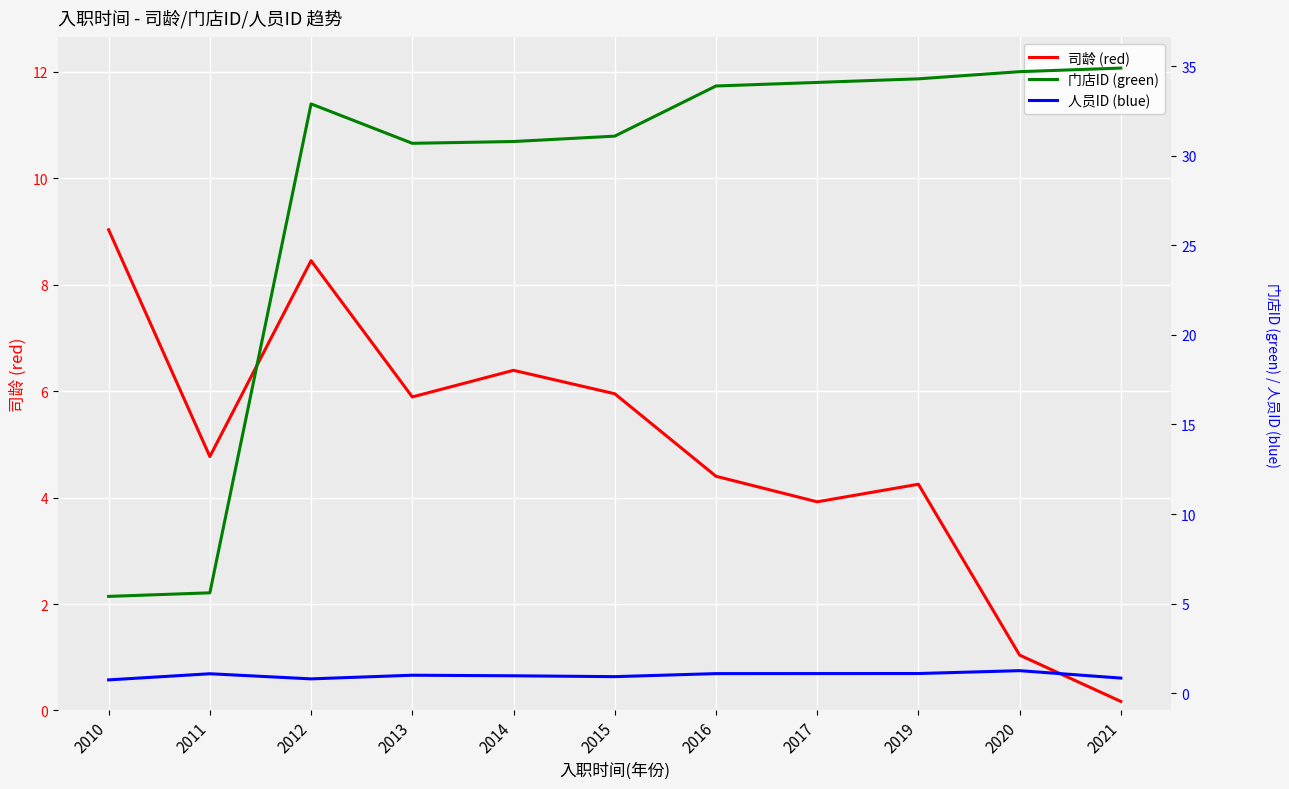

Where is 门店ID (green) nearest to the value 20?

2013